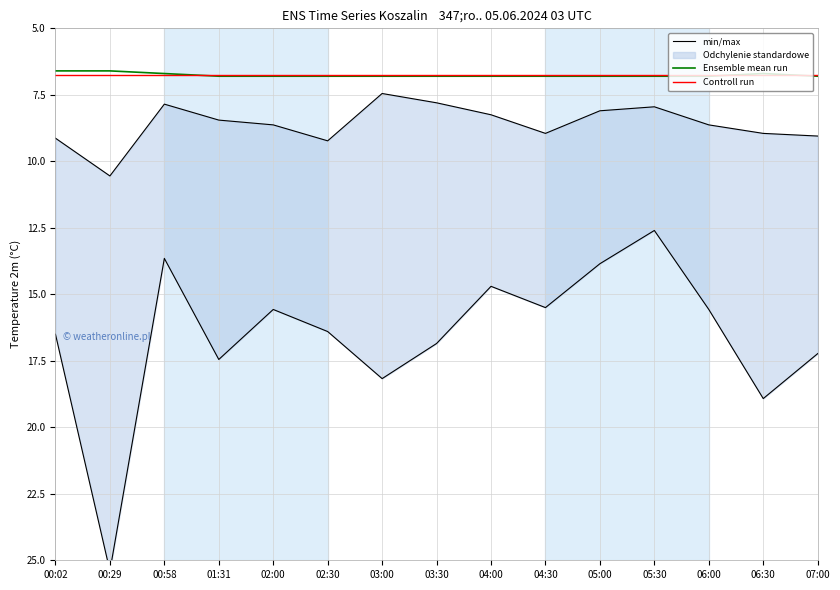

True or false: Controll run and min/max cross at least once.

False